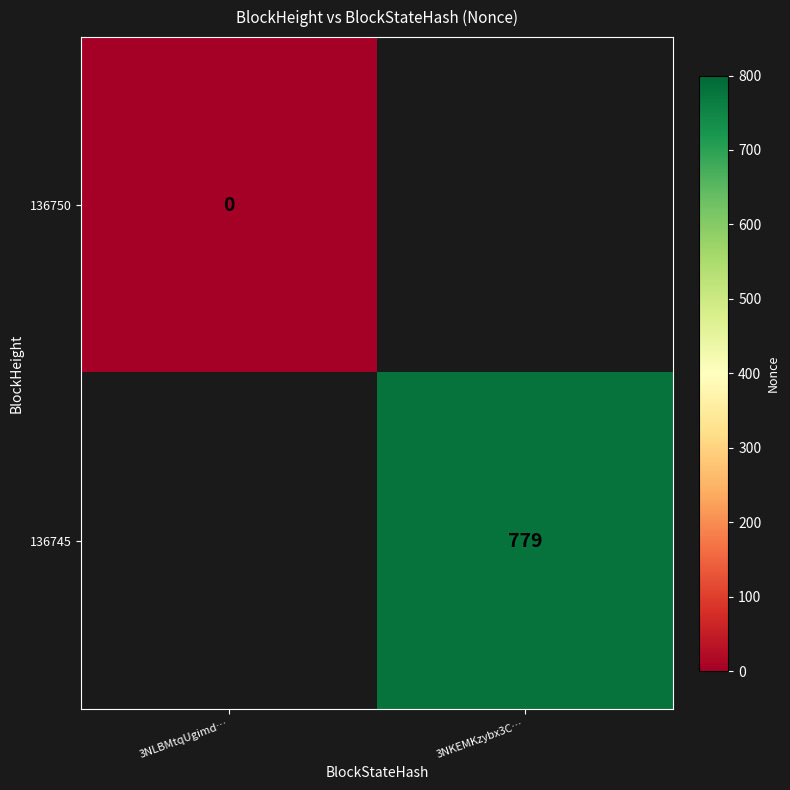

How many distinct data groups are displayed?

2